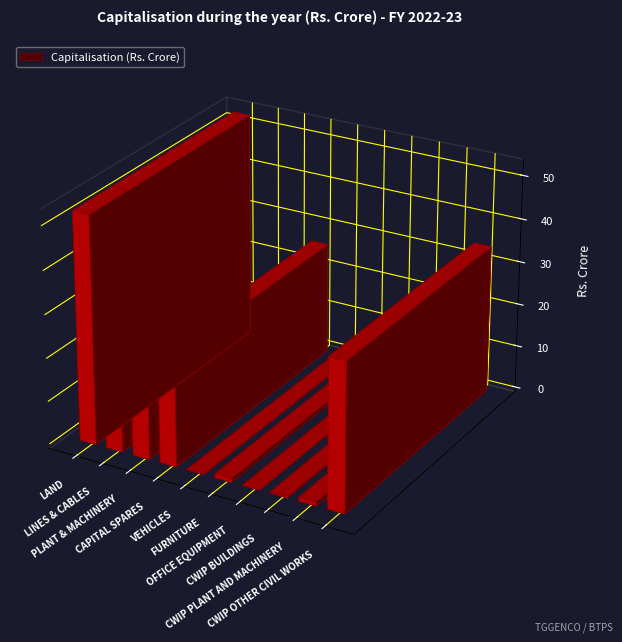

Reading left to right, extract all data points from this chart.

LAND=52.6	LINES & CABLES=9.2	PLANT & MACHINERY=15.6	CAPITAL SPARES=26.0	VEHICLES=0.2	FURNITURE=0.9	OFFICE EQUIPMENT=0.0	CWIP BUILDINGS=0.3	CWIP PLANT AND MACHINERY=0.9	CWIP OTHER CIVIL WORKS=34.2